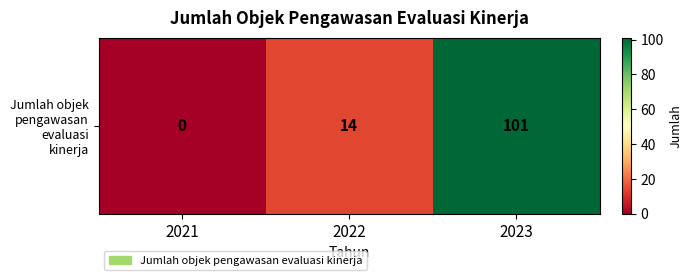

Is it true that the value at 2022 is 8?

False